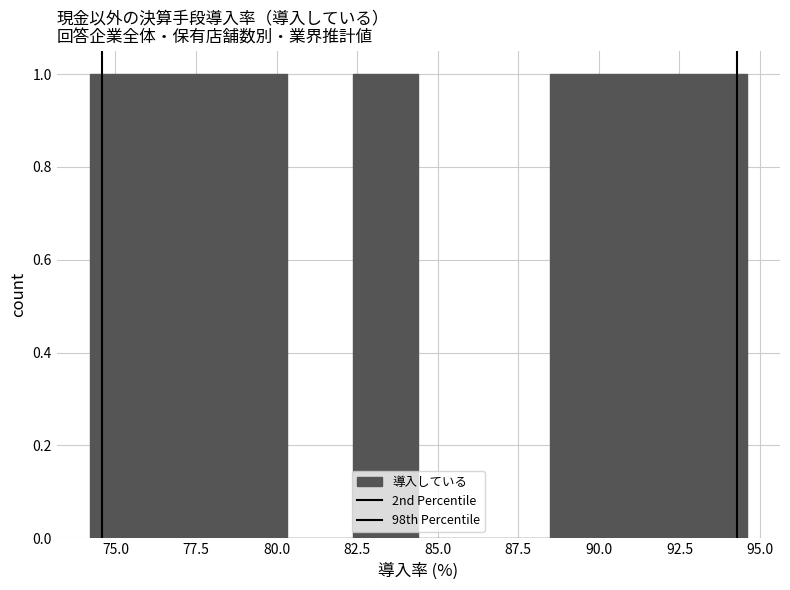

What is the height of the bar covering 88.5 to 90.5 on the x-axis? Neither the bar edges nor the heights are printed on the chart, so give them approximately, as read against the axes.

1